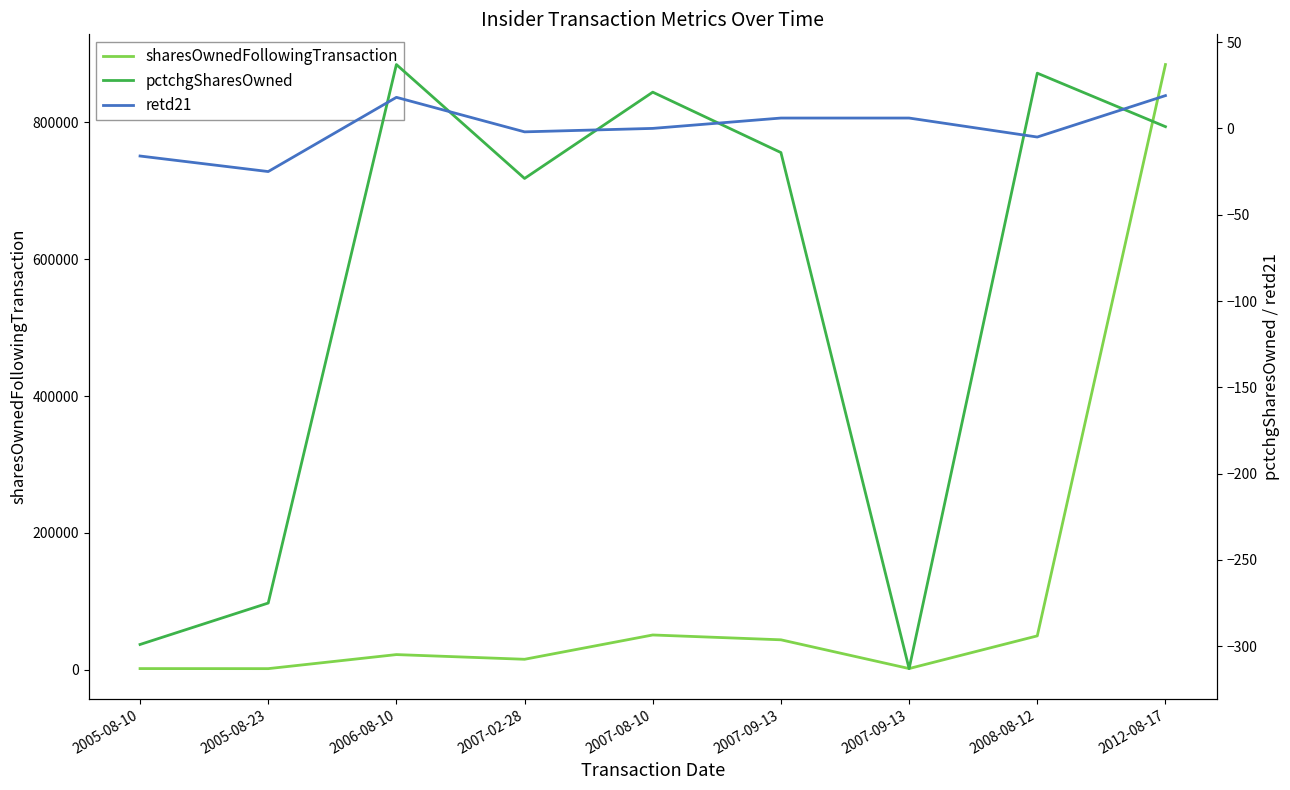

What is the label of the 8th point from the left?

2008-08-12